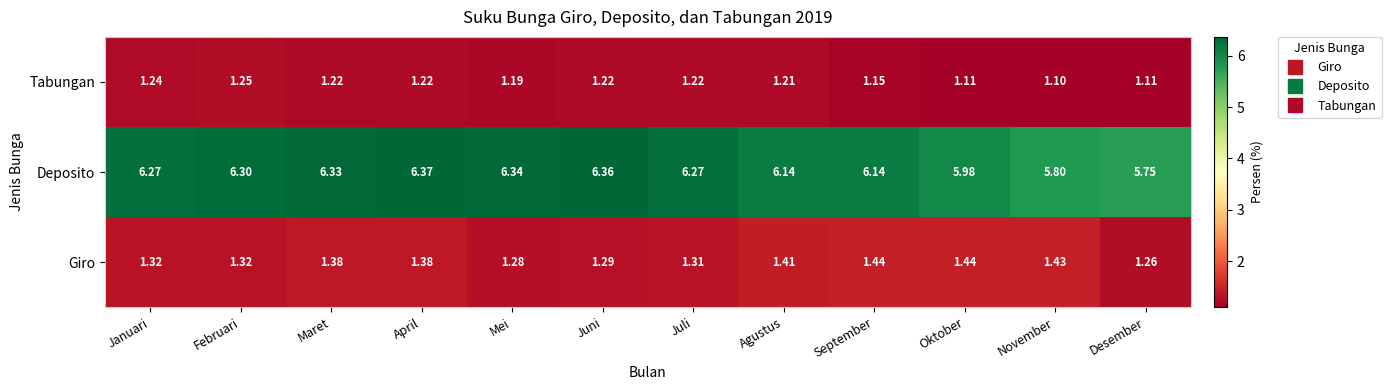

Where is Tabungan nearest to the value 1?

November